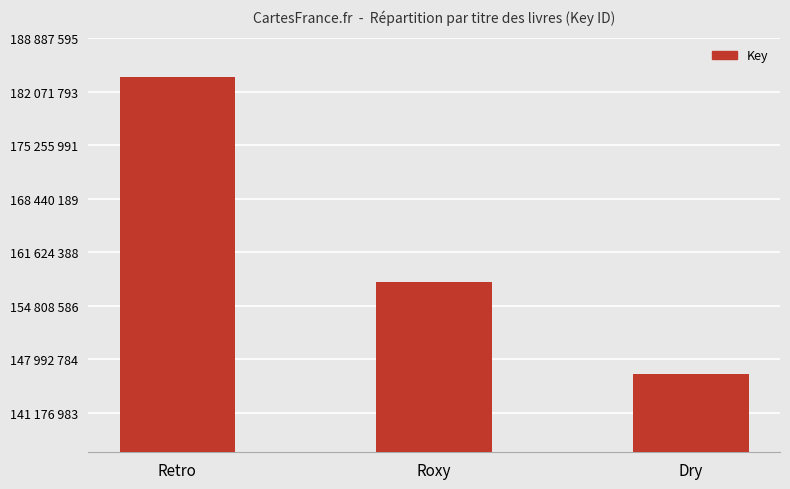

What is the label of the 1st bar from the right?

Dry